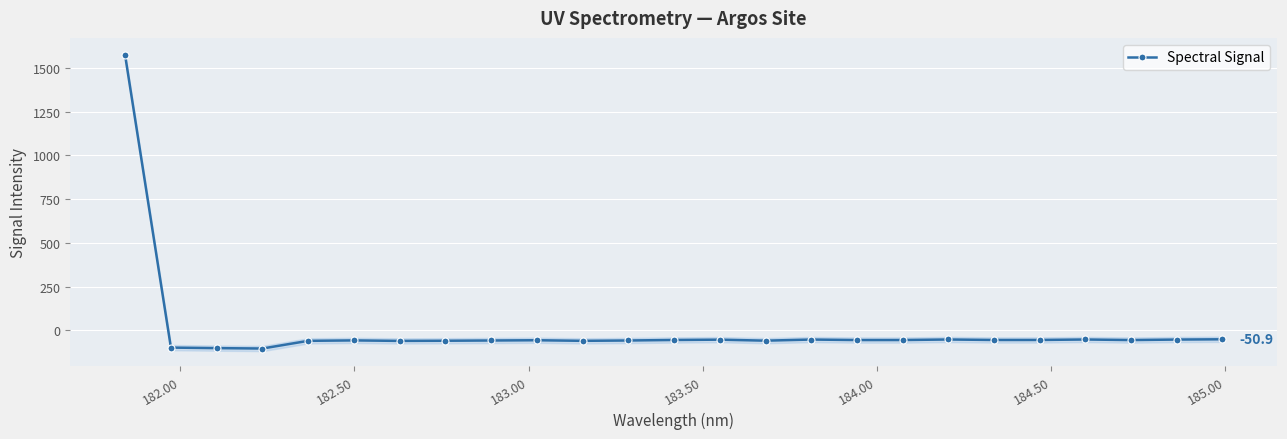

Reading right to left, transcribe all the data shown in this chart.

-50.9	-52.4	-55.2	-52.0	-54.7	-54.8	-52.0	-55.0	-55.2	-52.2	-58.7	-52.9	-54.7	-57.7	-59.6	-56.3	-57.7	-59.1	-60.0	-57.2	-59.6	-103.5	-101.3	-98.2	1570.4